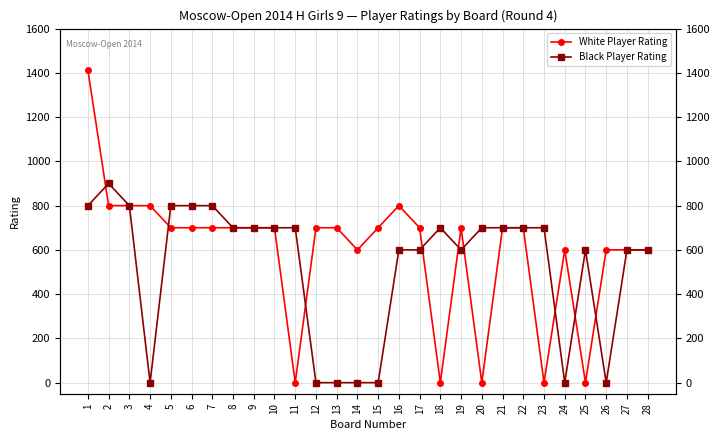

Does the chart have visible grid lines?

Yes